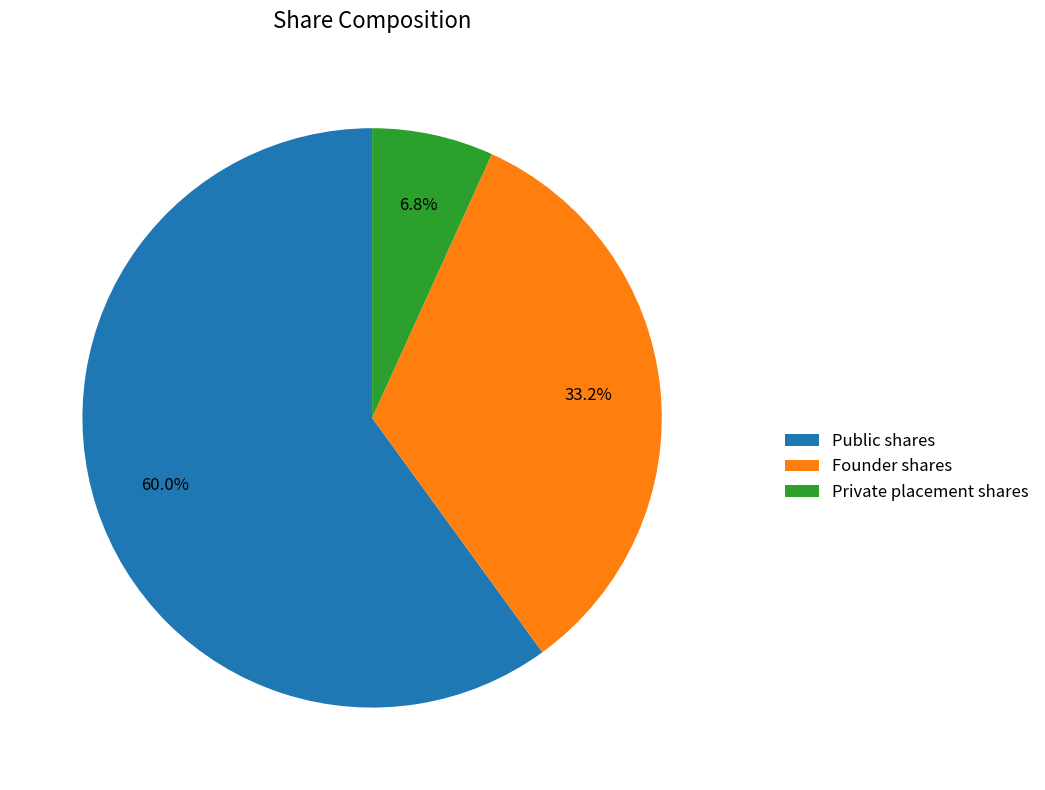

How many segments does this pie chart have?

3